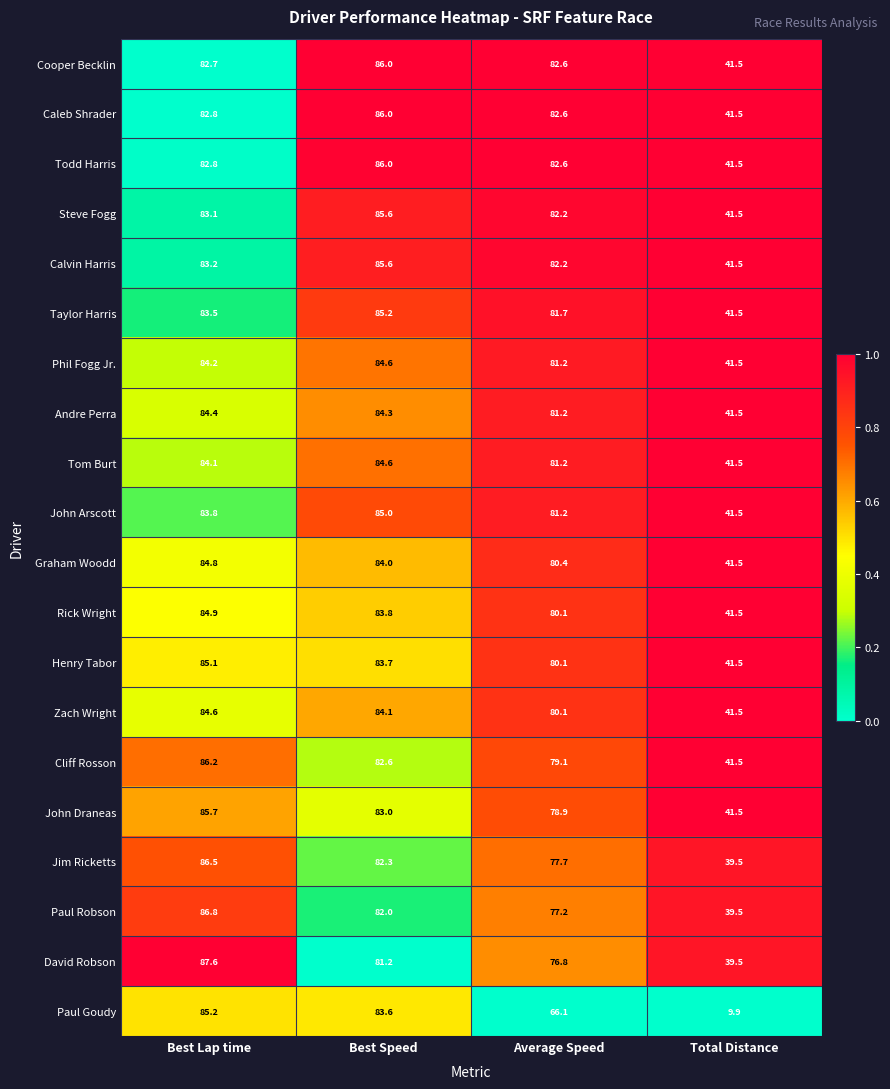

What is the average value of the John Arscott series?

72.9